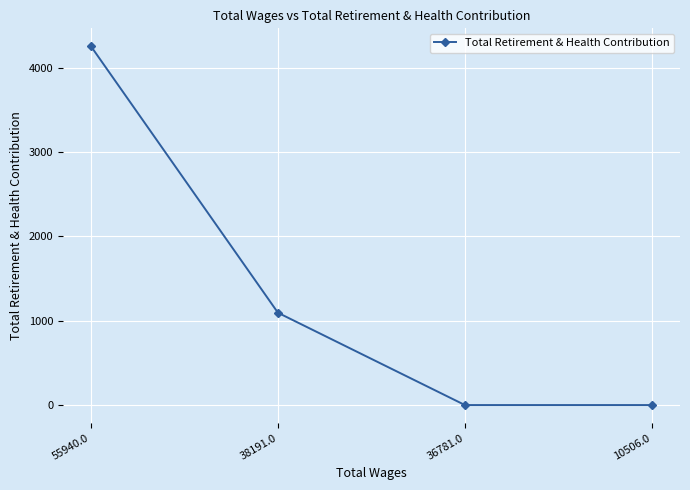

What is the difference between the maximum and second lowest values?

4252